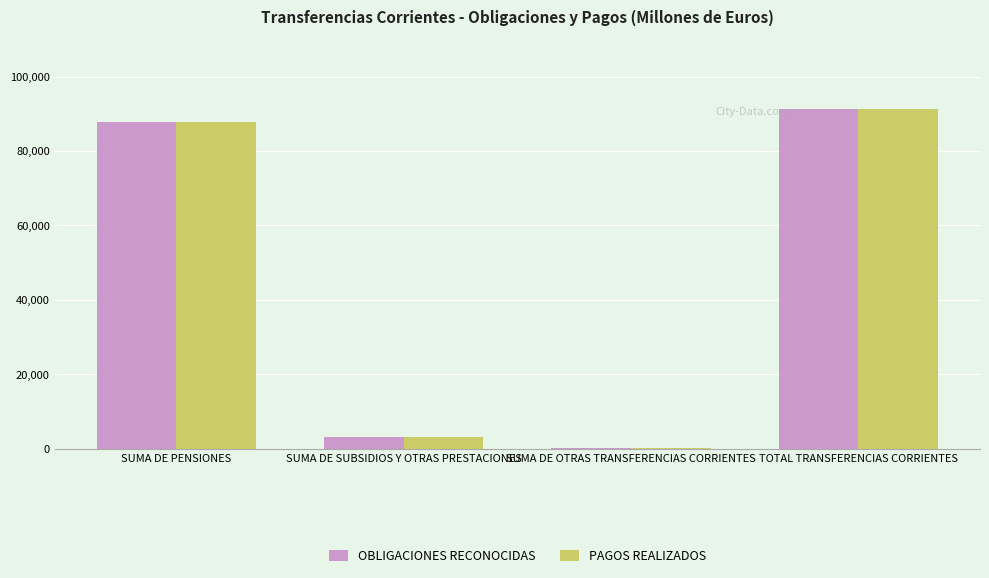

True or false: PAGOS REALIZADOS has a value of 304.0 at SUMA DE OTRAS TRANSFERENCIAS CORRIENTES.

True